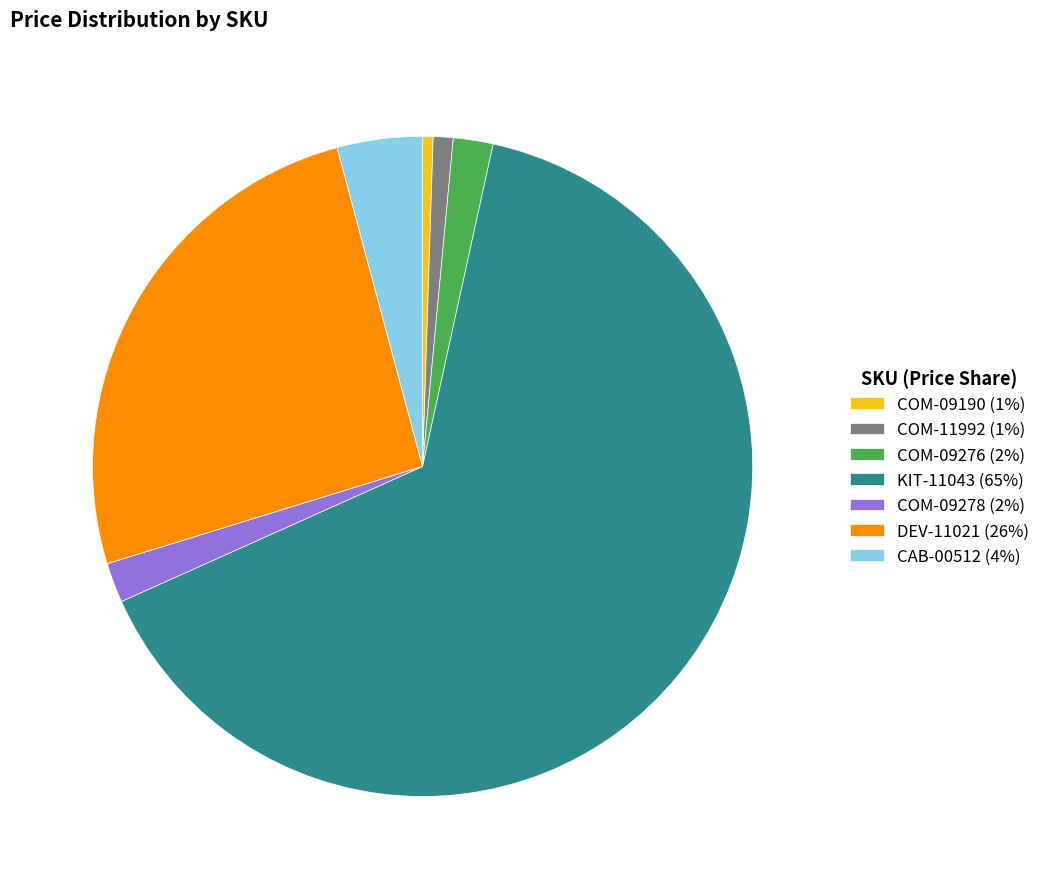

Is it true that DEV-11021 is 13% of the pie?

False